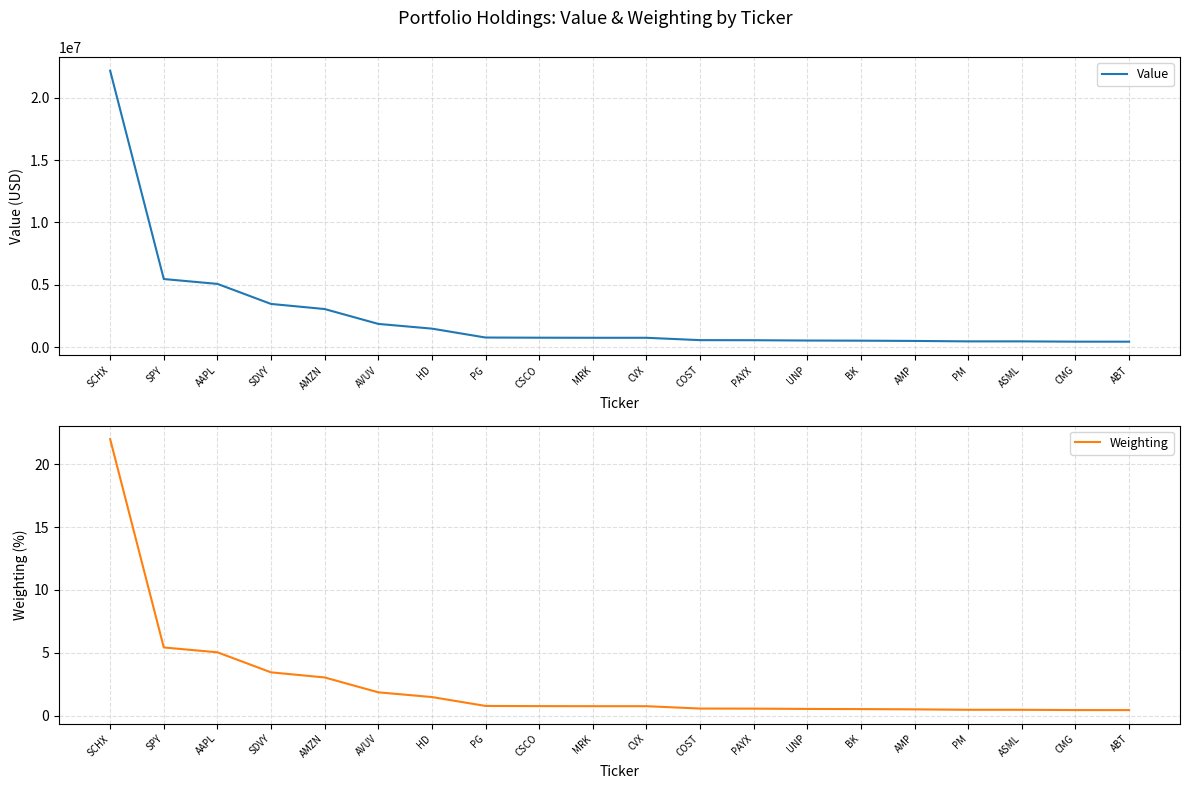

Reading right to left, extract all data points from this chart.

Value: 437490.0	439639.0	462098.0	462067.0	497487.0	518667.0	529438.0	554622.0	561109.0	749960.0	750285.0	756941.0	770604.0	1484041.0	1862764.0	3054948.0	3464080.0	5071334.0	5460749.0	22165894.0
Weighting: 0.4	0.4	0.5	0.5	0.5	0.5	0.5	0.6	0.6	0.7	0.7	0.8	0.8	1.5	1.8	3.0	3.4	5.0	5.4	22.0